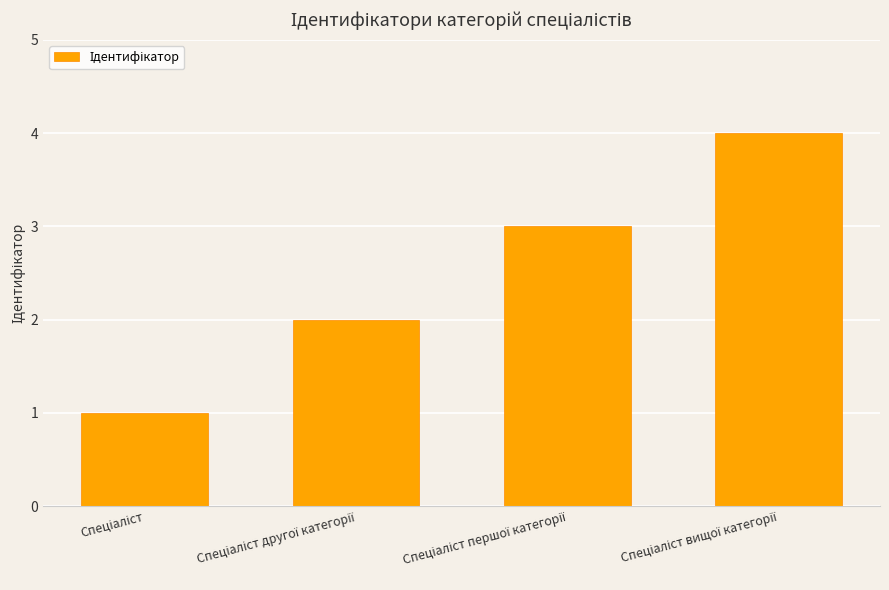

How many values are below 3?

2